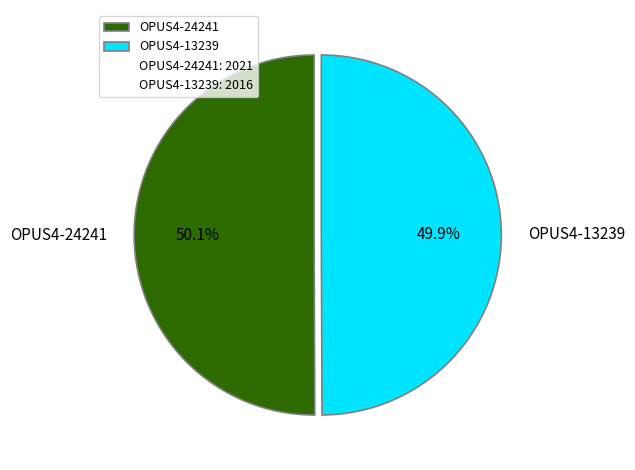

To the nearest percent, what percentage of the pie is OPUS4-13239?

50%